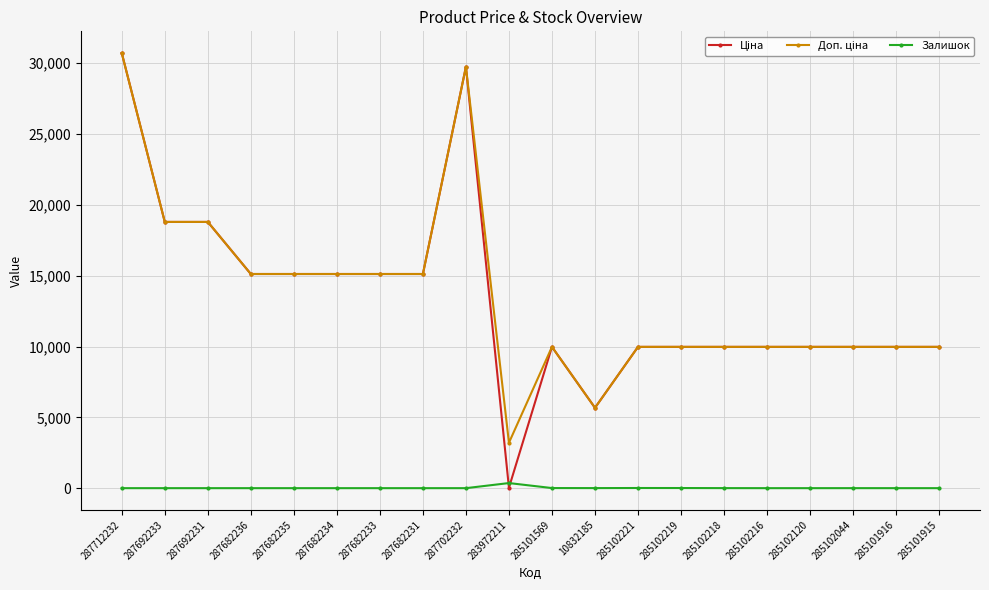

How many distinct data groups are displayed?

3